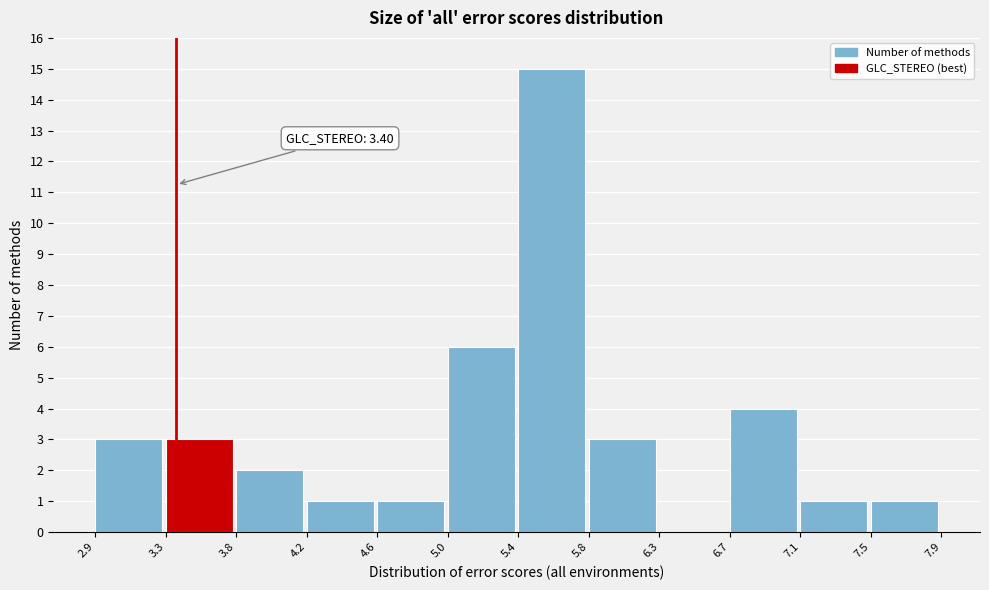

Which range on the x-axis has the tallest bar?

5.4 to 5.8